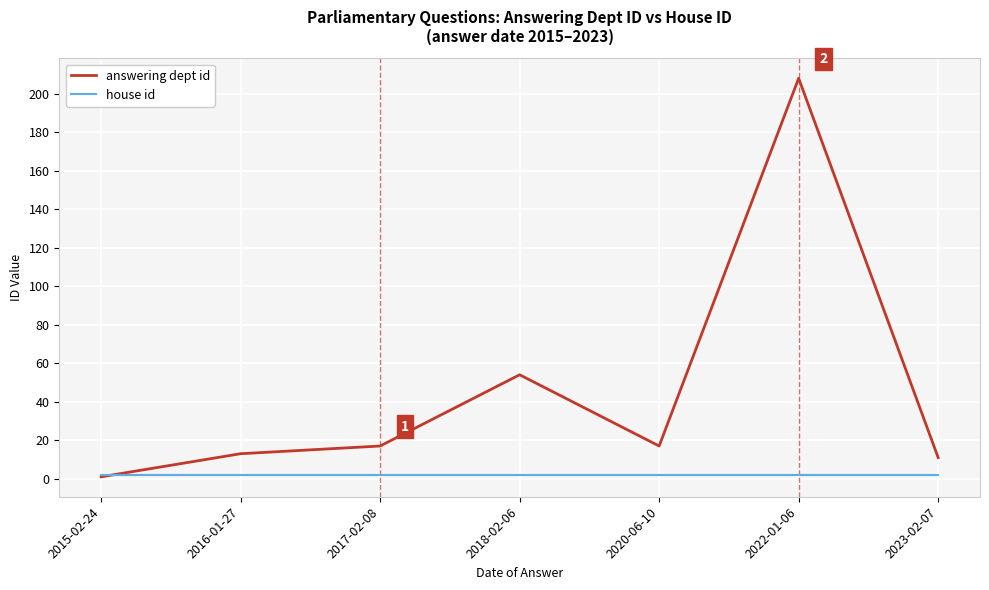

How many interior local peaks does the answering dept id series have?

2